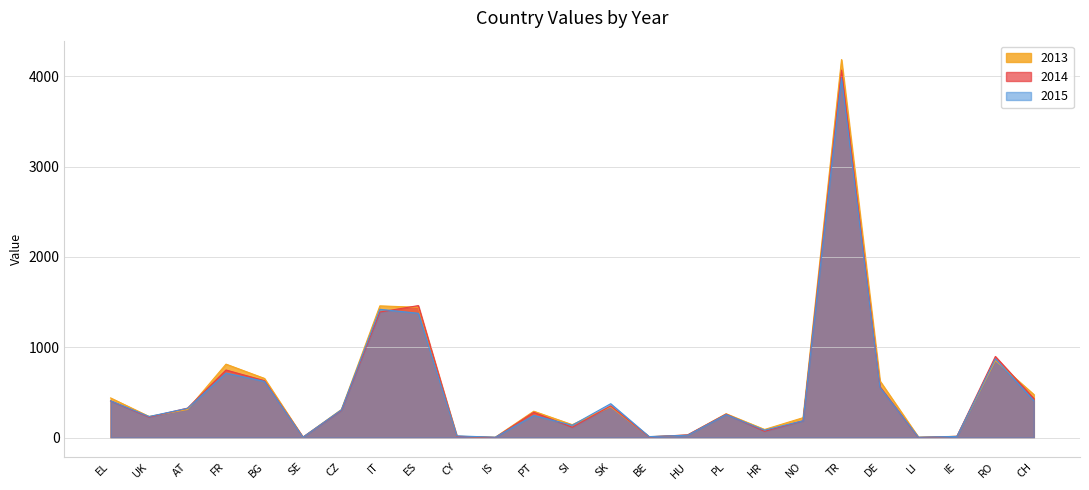

At which category does 2014 reach its first local peak?

FR